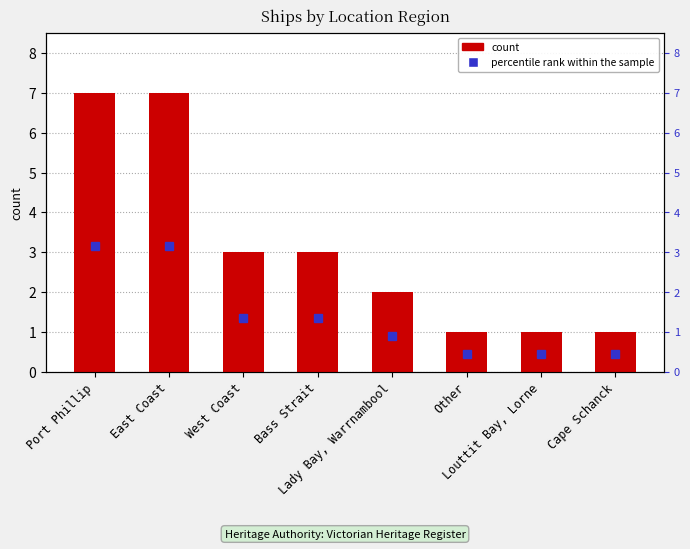

What position from the right is Bass Strait?

5